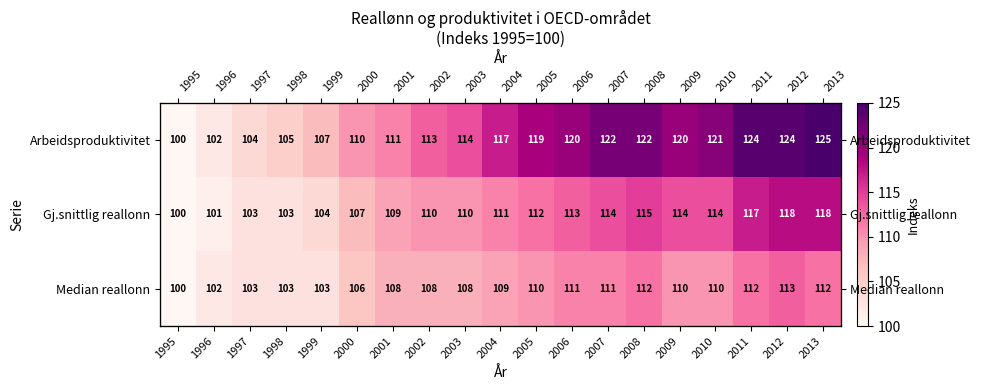

At which label does Median reallonn reach its peak?

2012